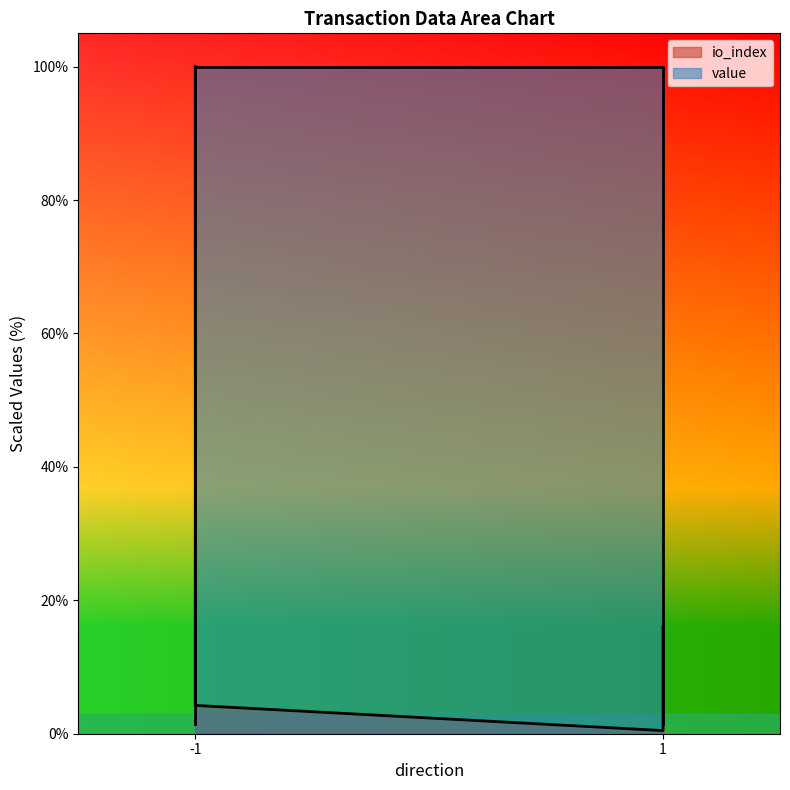

At which category does the chart reach its peak across all series?

-1